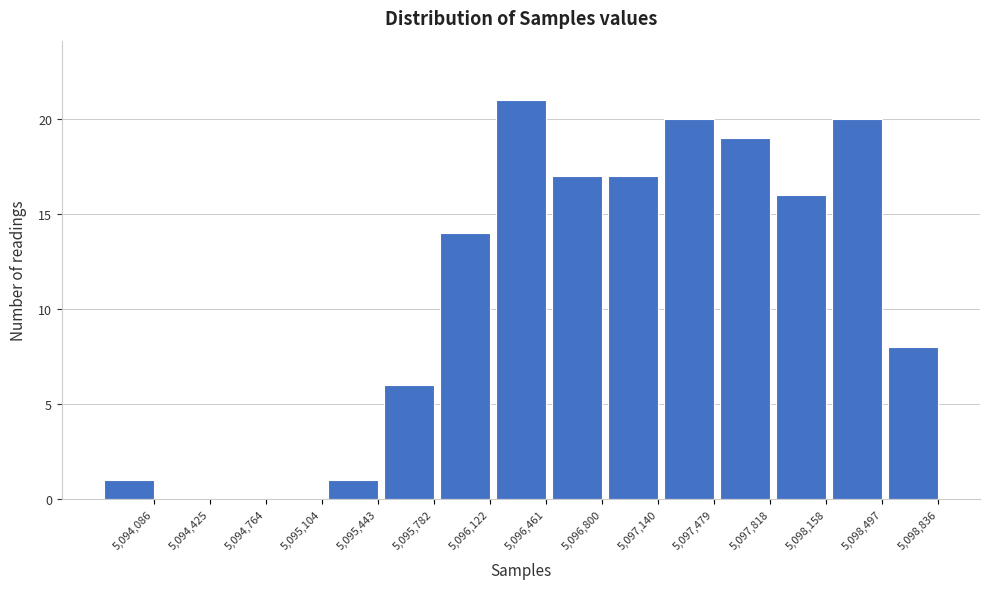

Reading left to right, list all the values displayed in this chart.

5,094,086=1	5,094,425=0	5,094,764=0	5,095,104=0	5,095,443=1	5,095,782=6	5,096,122=14	5,096,461=21	5,096,800=17	5,097,140=17	5,097,479=20	5,097,818=19	5,098,158=16	5,098,497=20	5,098,836=8